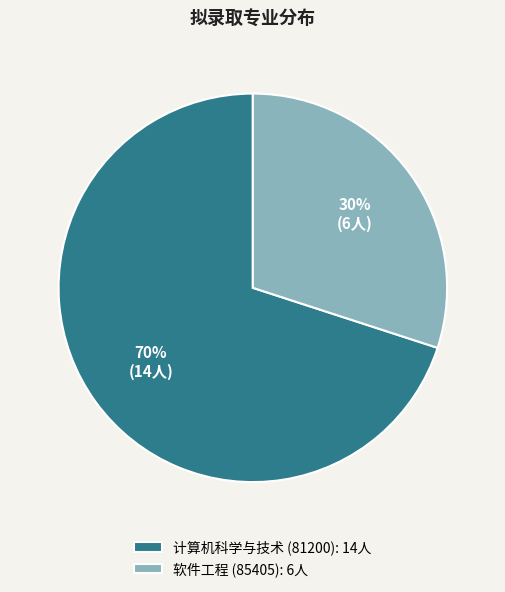

Does 软件工程 (85405) represent more than half of the total?

No